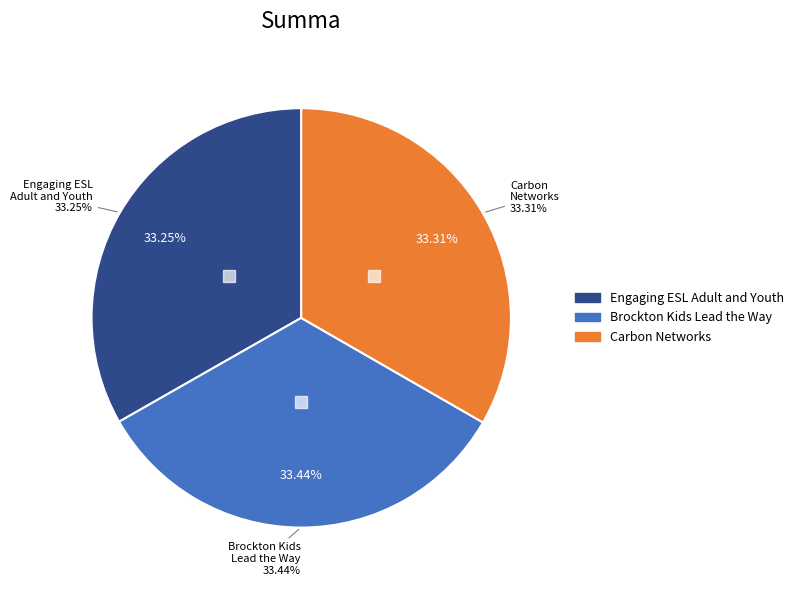

Is the sum of Brockton Kids Lead the Way and Engaging ESL Adult and Youth Learners greater than half?

Yes